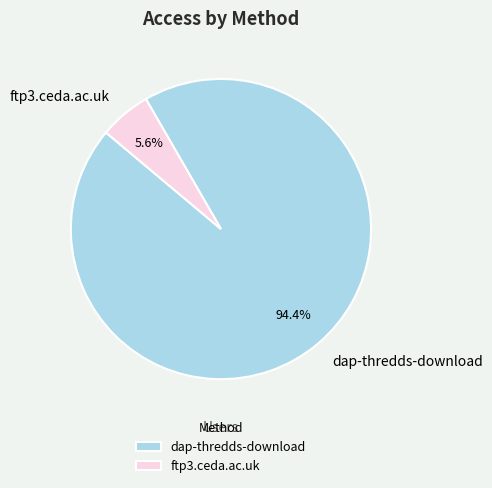

How many slices are in this pie chart?

2